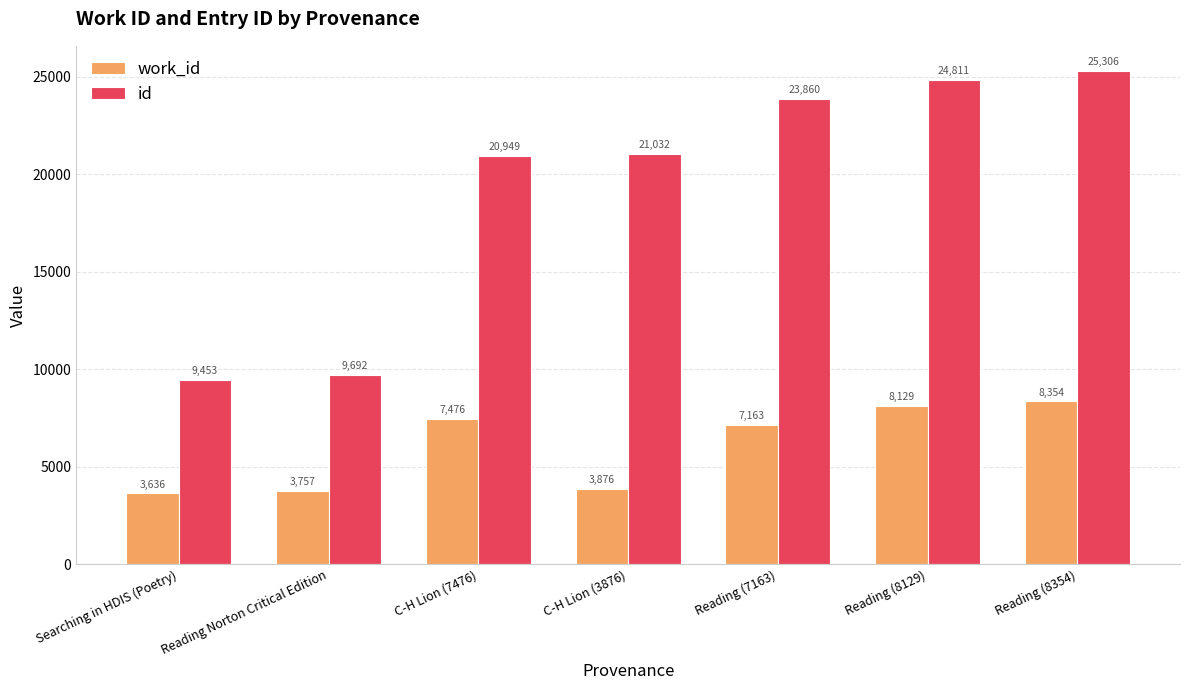

At how many categories does at least one series exceed 16917?

5